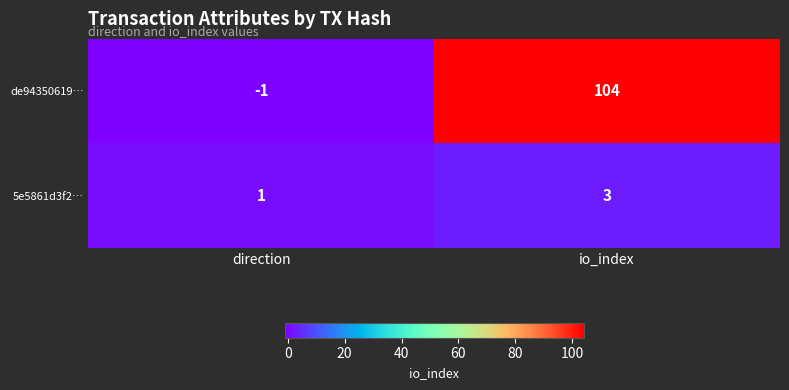

What is the sum of all de94350619… values?

103